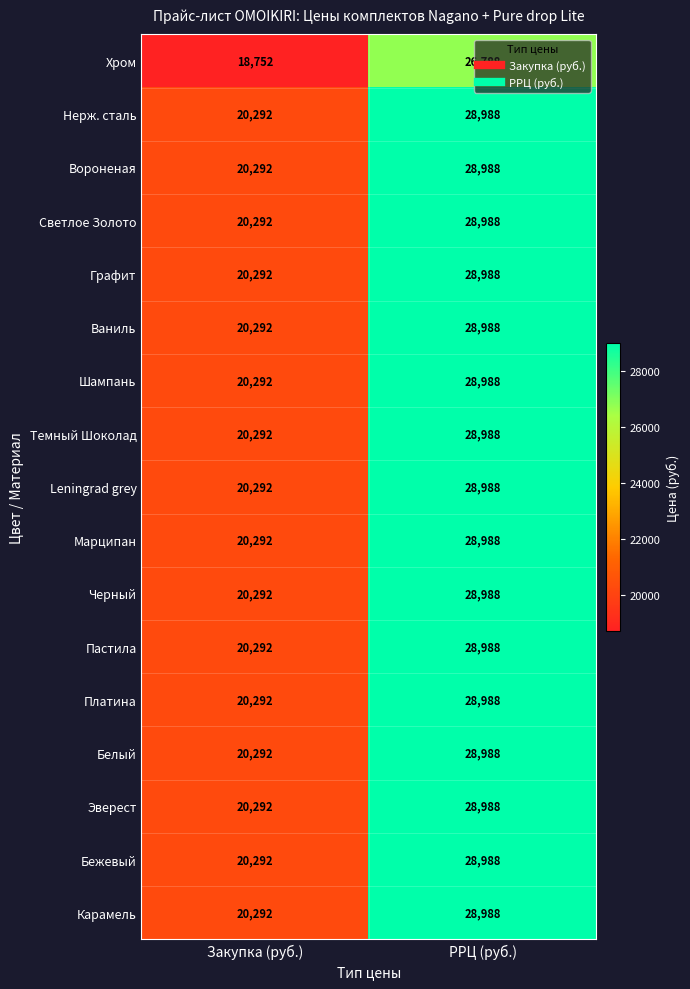

What is the maximum value for Белый?

28988